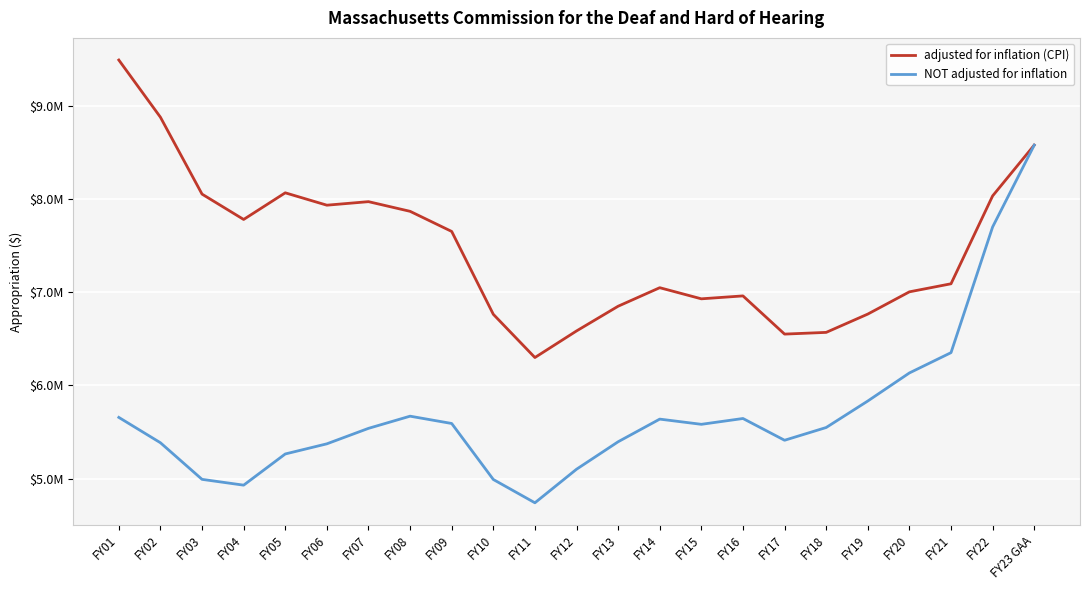

What are all the series names shown in the legend?

adjusted for inflation (CPI), NOT adjusted for inflation